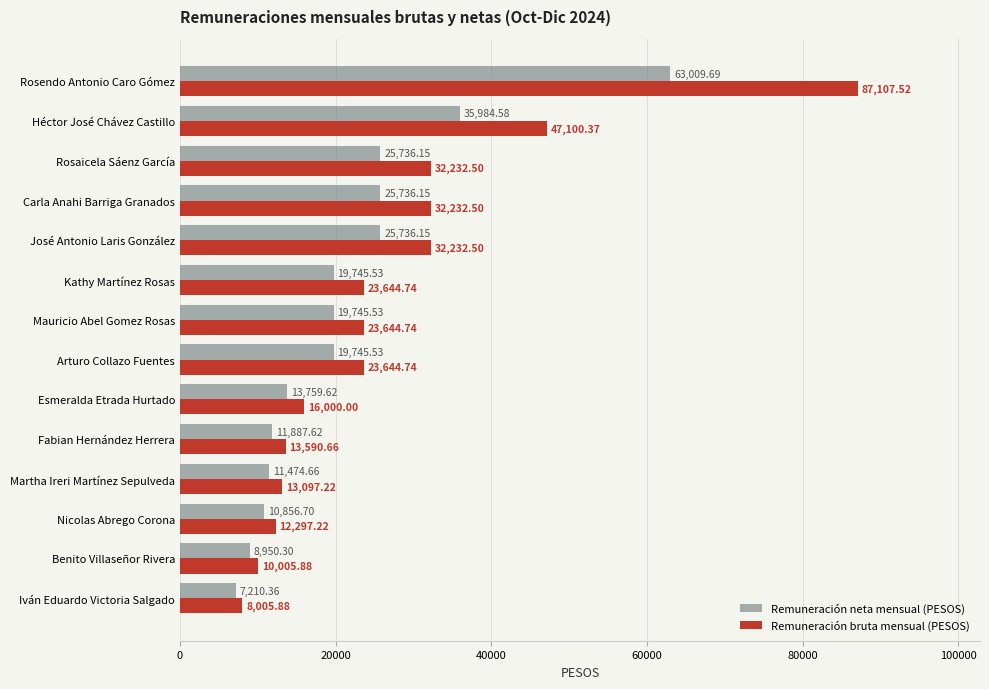

Which series has the largest range (max minus min)?

Remuneración bruta mensual (PESOS)